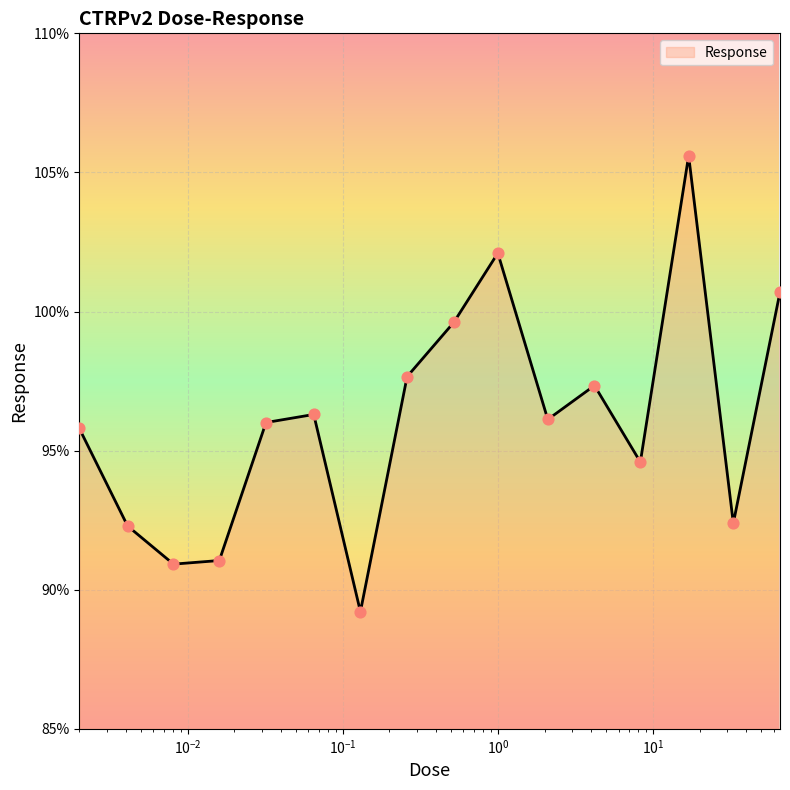

What is the difference between the maximum and minimum values?

16.4